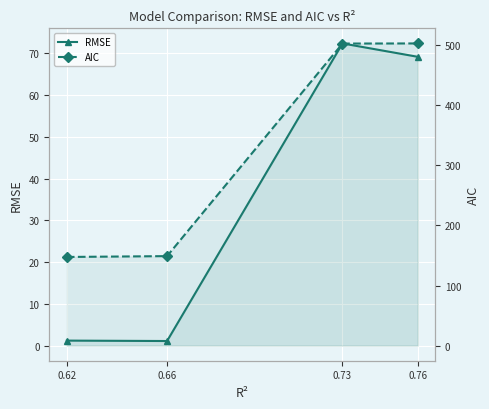

True or false: AIC has a value of 503.1 at 0.76.

True